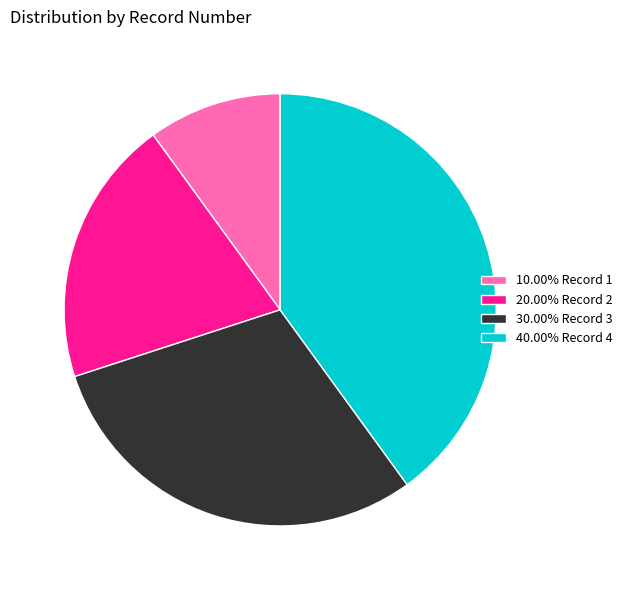

What is the ratio of the value at 10.00% Record 1 to the value at 20.00% Record 2?

0.5